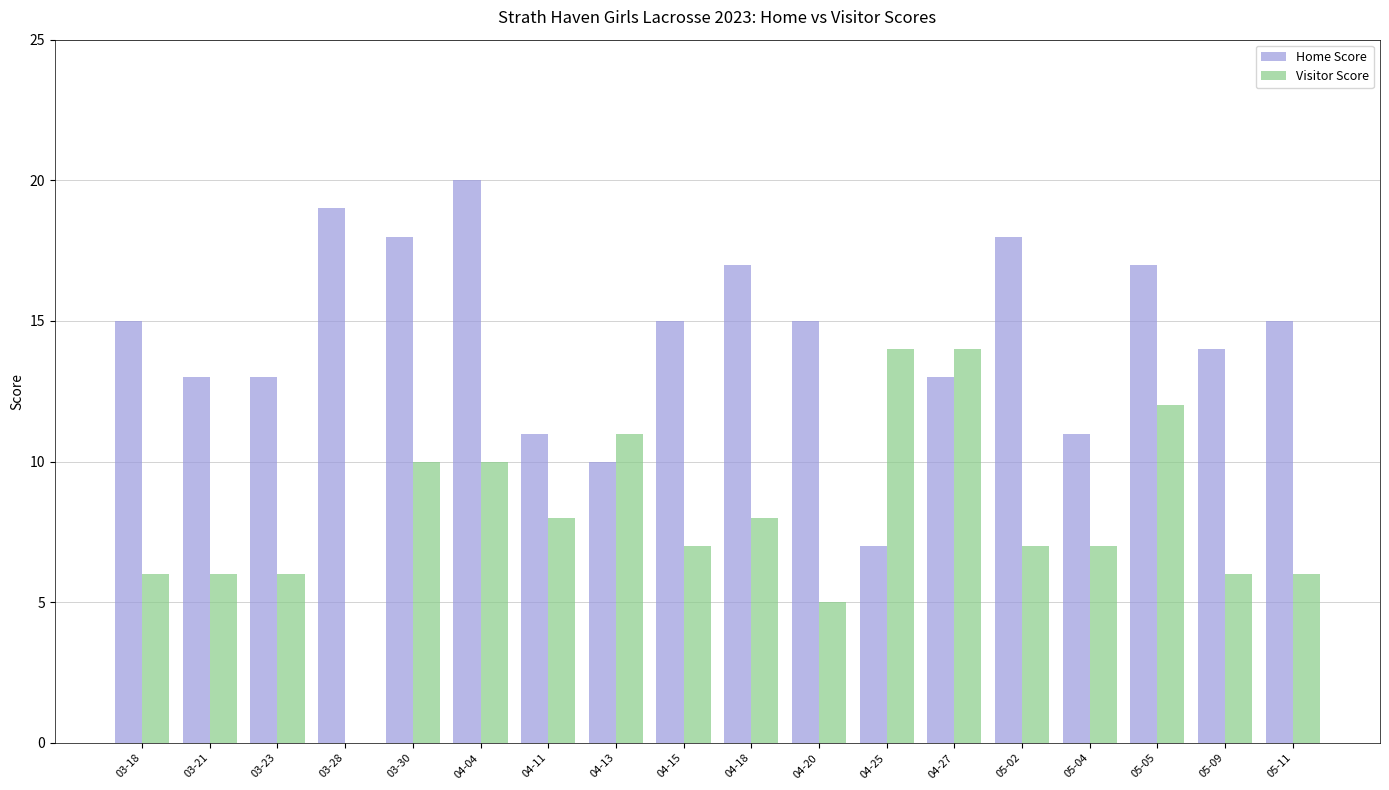

Which series changed the most between 04-20 and 05-05?

Visitor Score